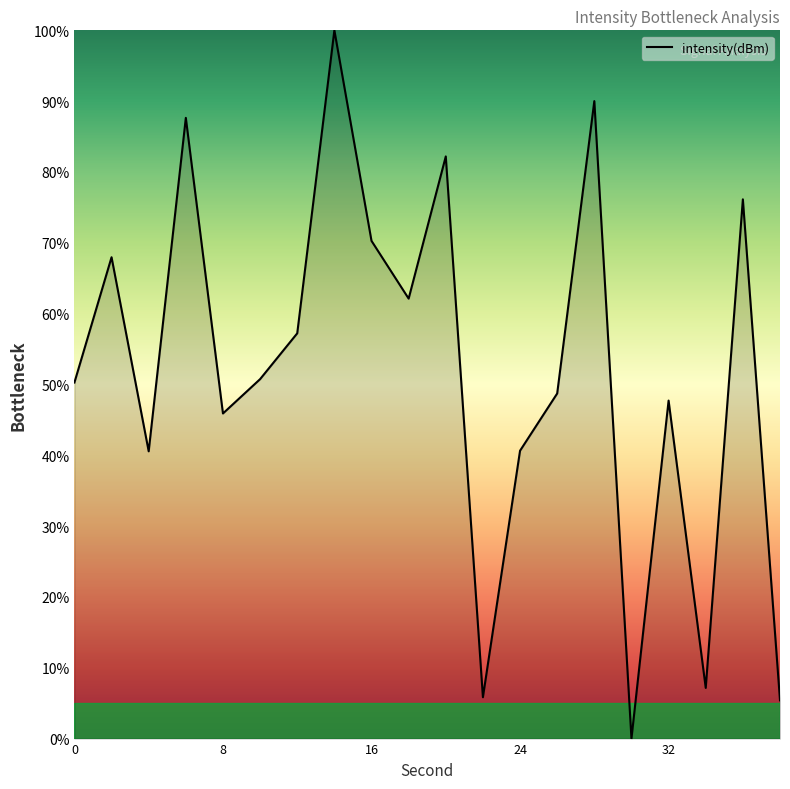

How many interior local peaks (higher than both neighbors) does the data have?

7